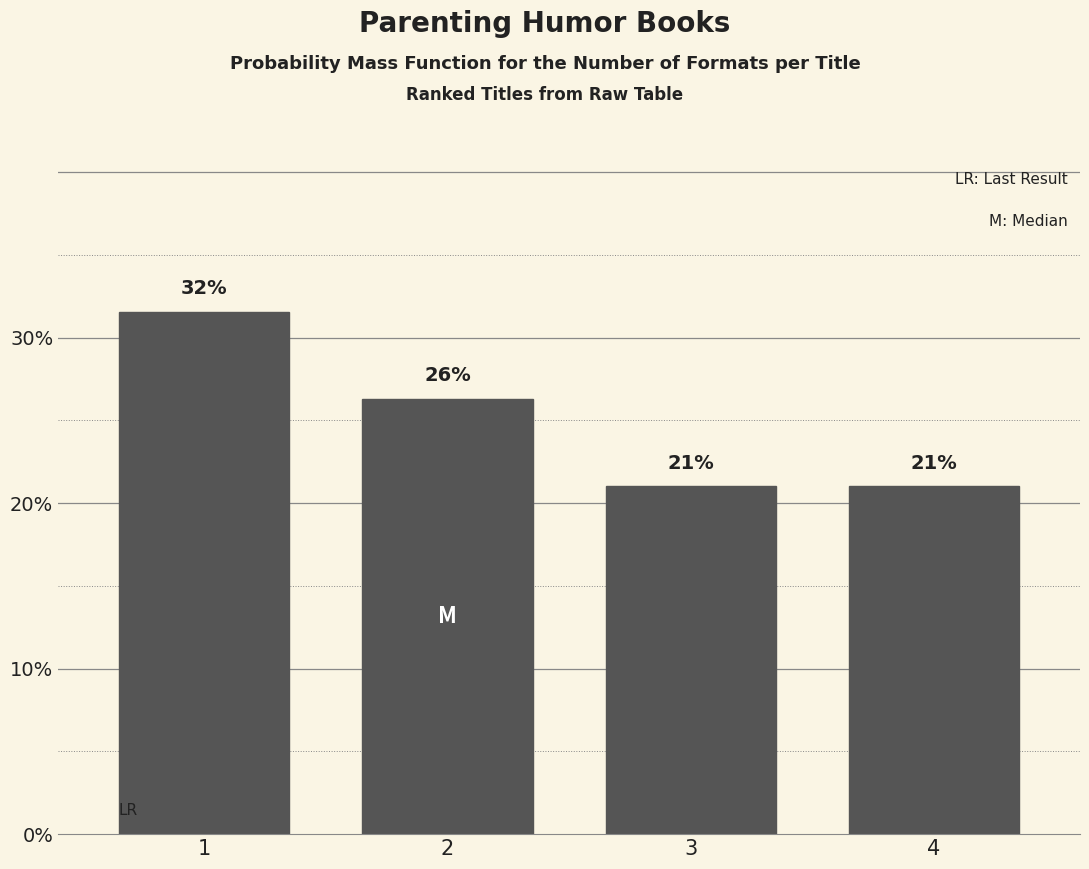

Does the chart contain any negative values?

No